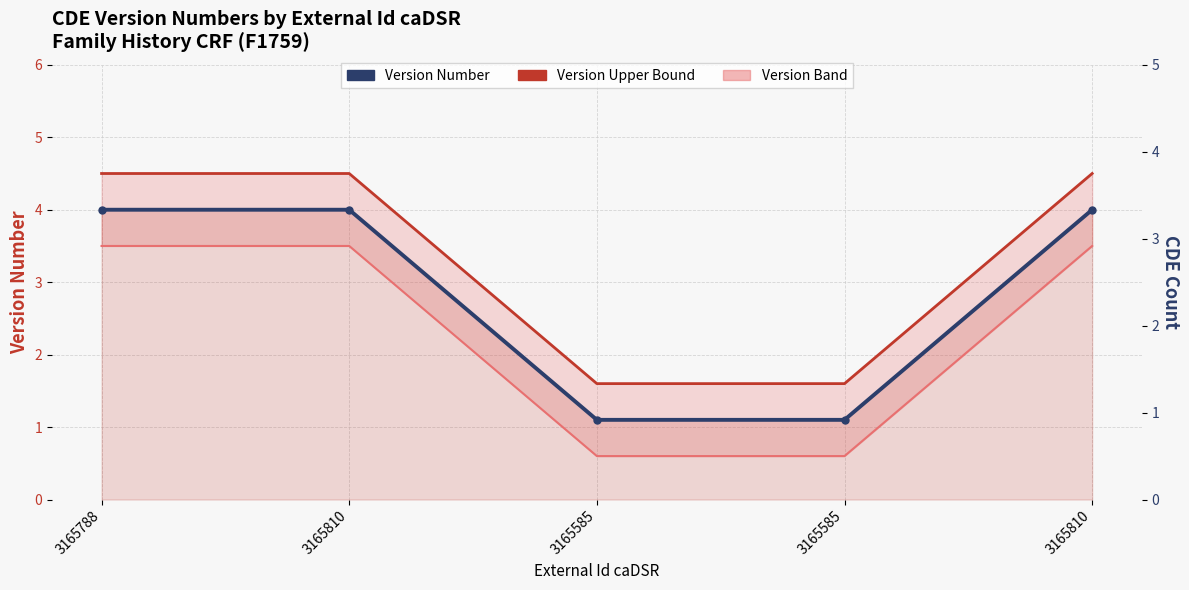

How many lines are shown in the chart?

3